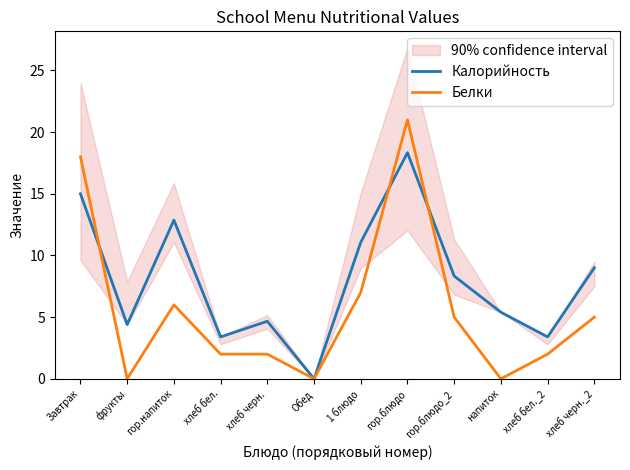

Reading left to right, what are all the values shown in this chart?

Калорийность: 15.0	4.4	12.9	3.4	4.7	0.0	11.1	18.3	8.3	5.4	3.4	9.0
Белки: 18.0	0.0	6.0	2.0	2.0	0.0	7.0	21.0	5.0	0.0	2.0	5.0